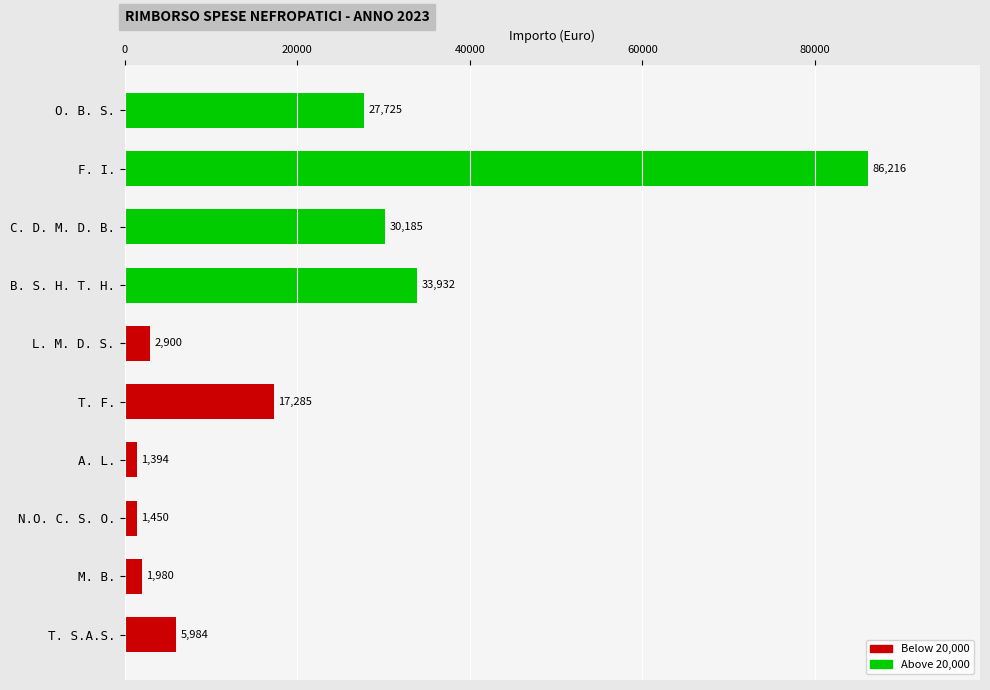

The value at F. I. is 86215.6. True or false?

True